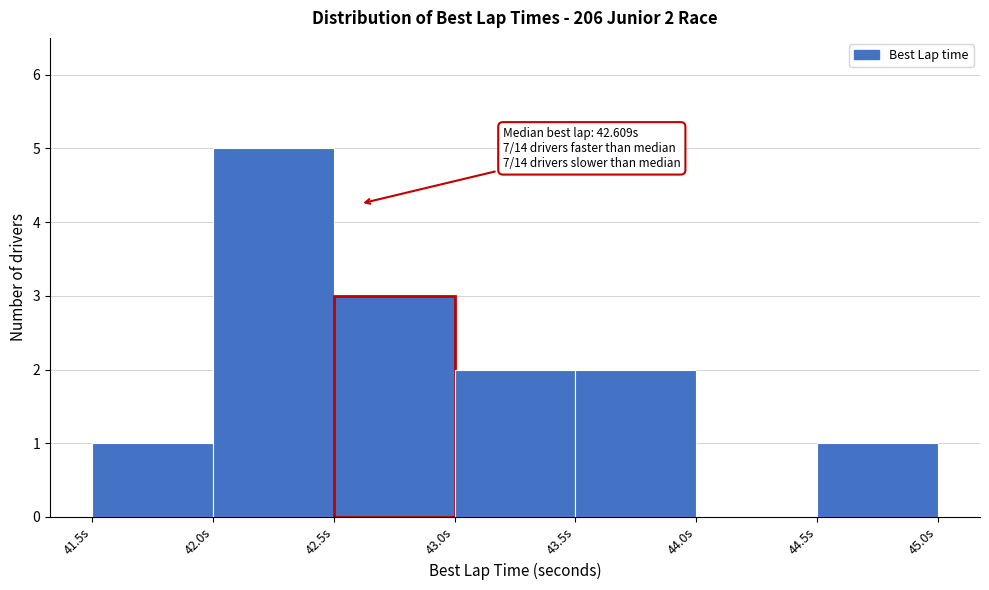

Over which range of the x-axis is the bar tallest?

42.0 to 42.5